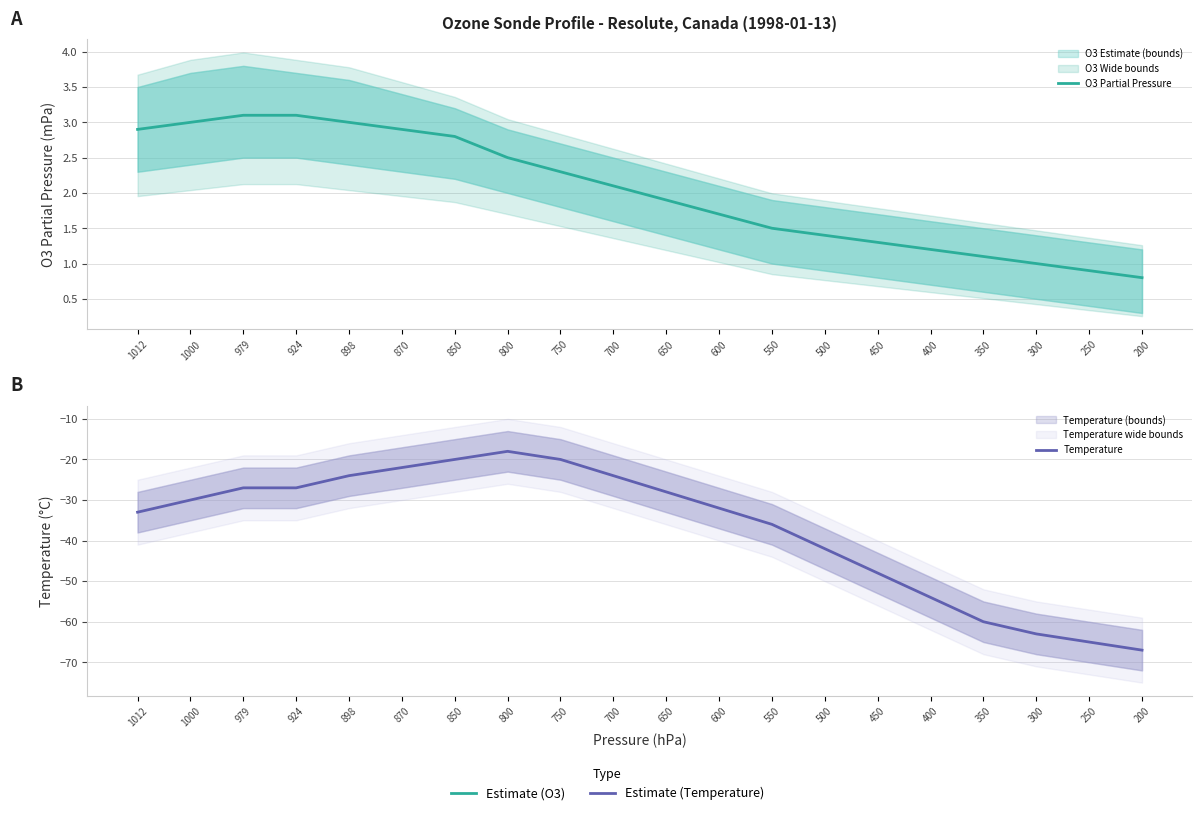

How many data points in Temperature are less than -30?

10